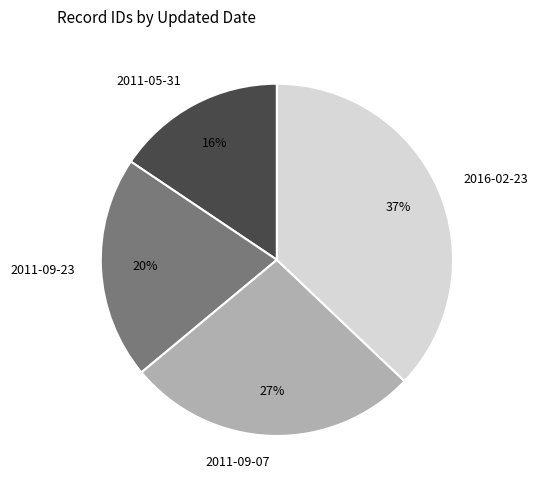

To the nearest percent, what is the average slice percentage?

25%